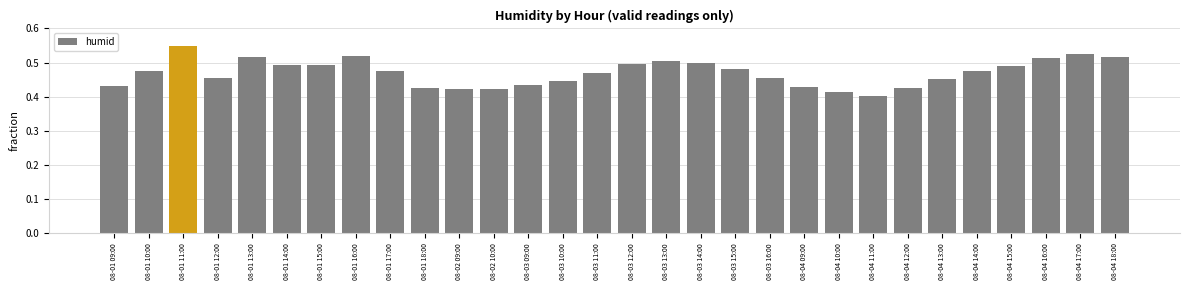

Which has a higher value, 08-01 16:00 or 08-04 15:00?

08-01 16:00